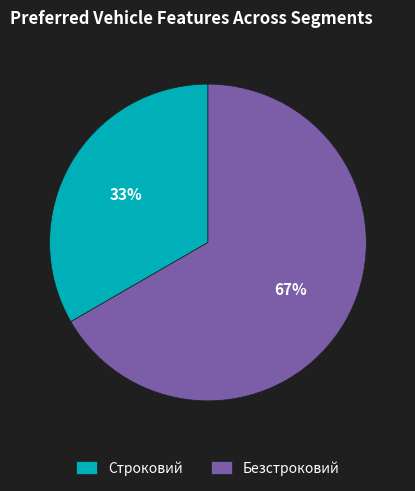

How many slices are in this pie chart?

2